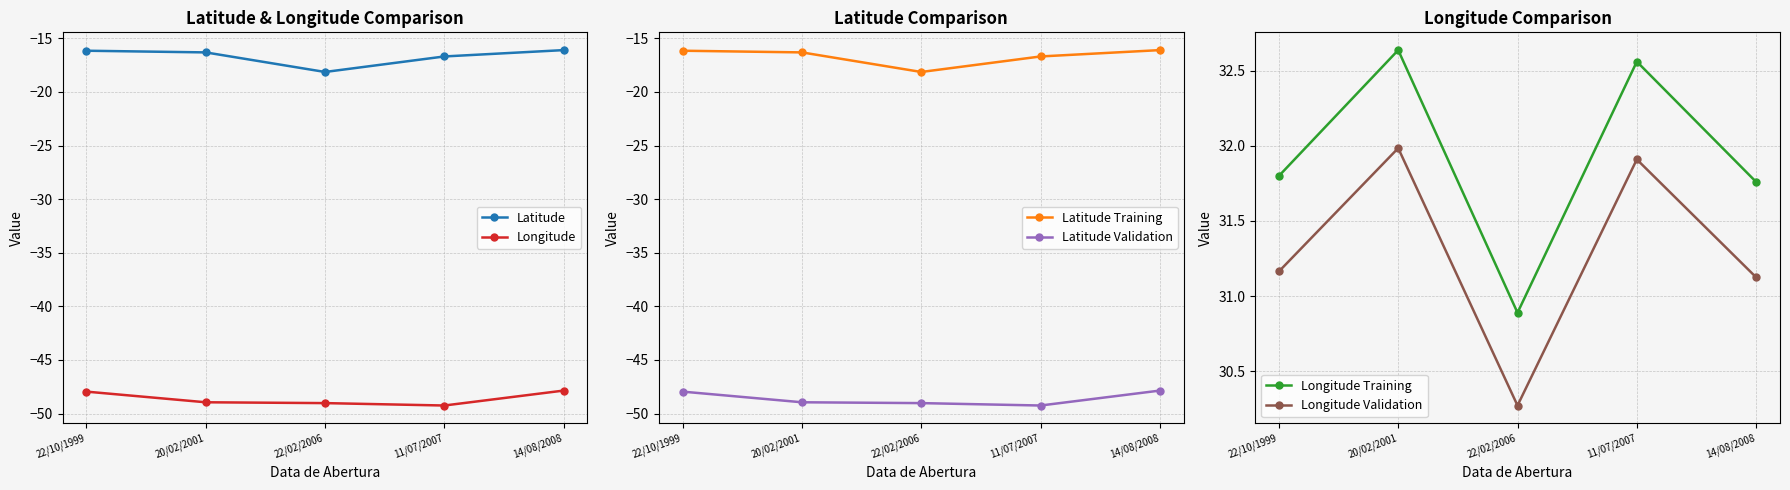

What is the average value of the Longitude Training series?

31.9